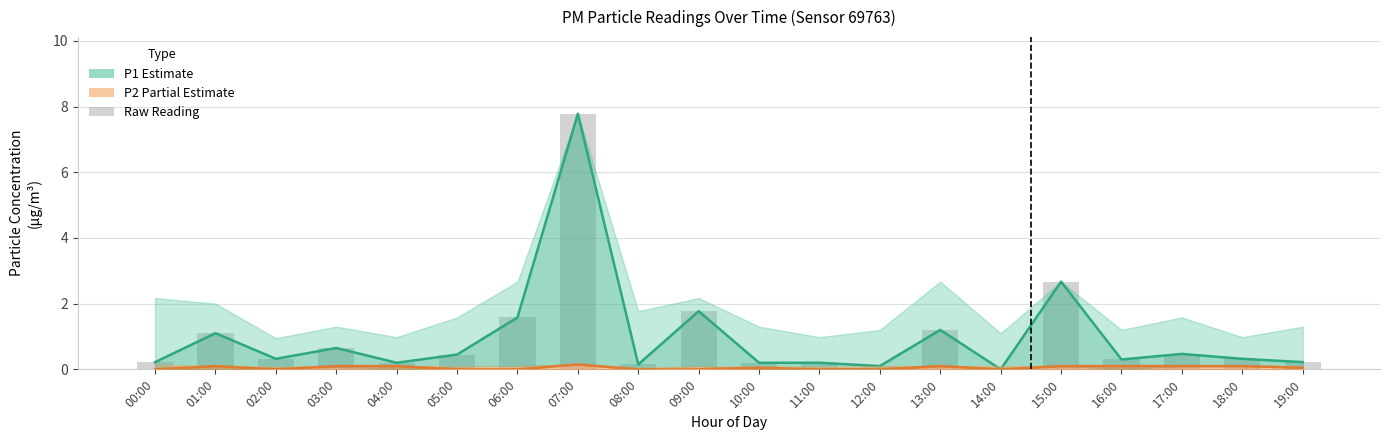

Between 07:00 and 10:00, which is larger?

07:00